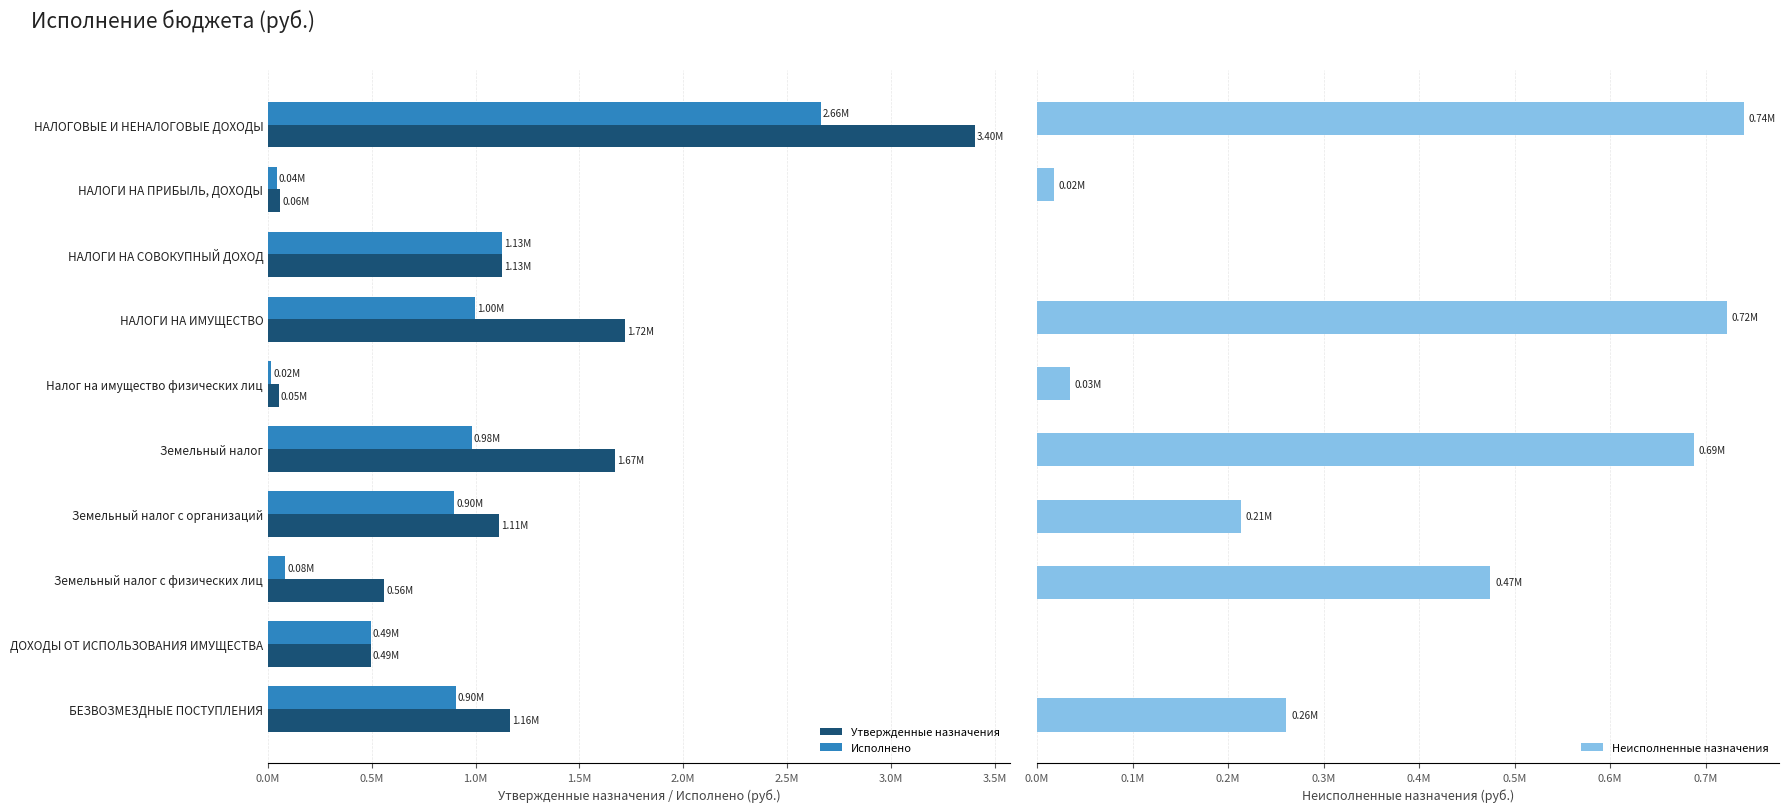

Is it true that Утвержденные назначения equals 17982.5 at Налог на имущество физических лиц?

False